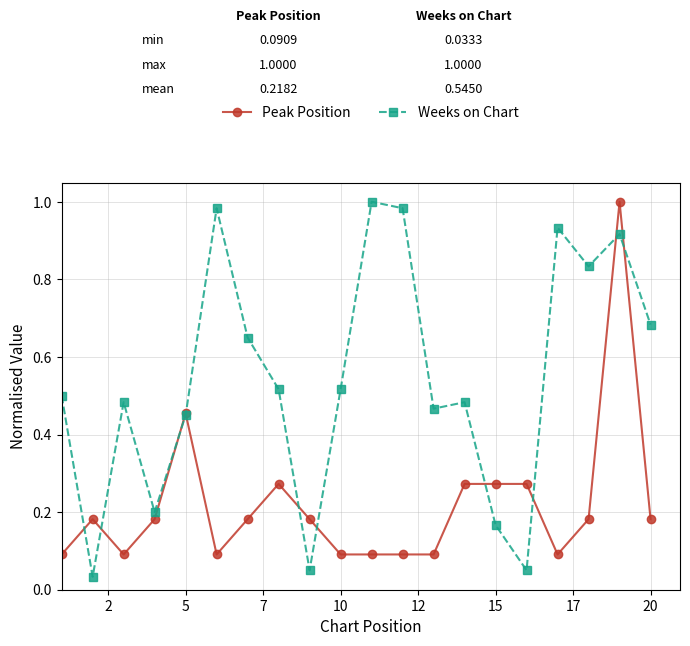

Which series has the largest range (max minus min)?

Weeks on Chart